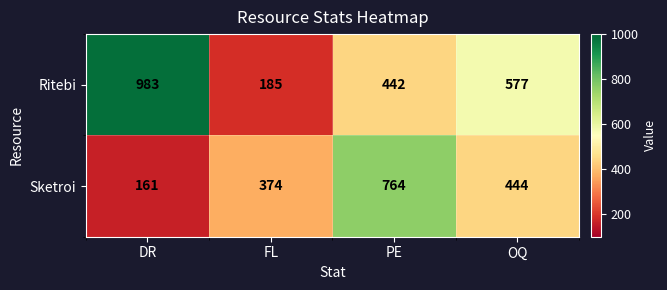

Rank the series by their maximum value, from highest to lowest.

Ritebi, Sketroi